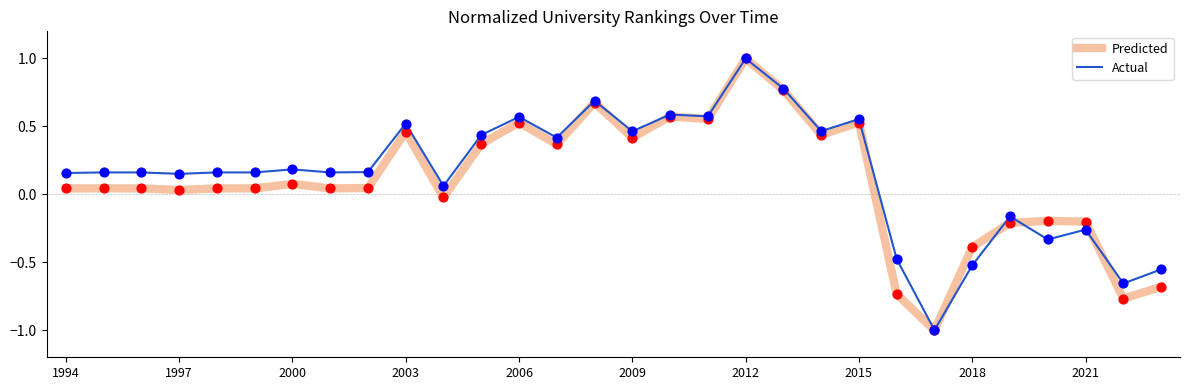

At how many categories does at least one series exceed 0?

22